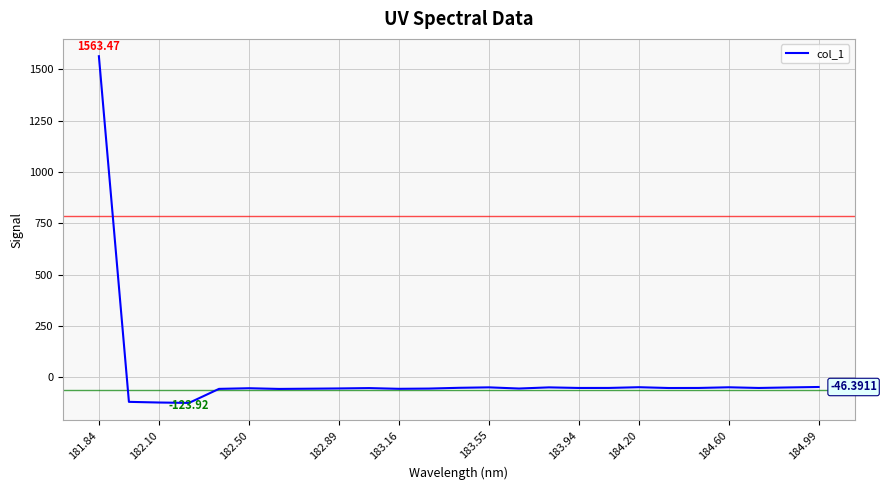

What is the difference between the maximum and minimum values?

1687.4